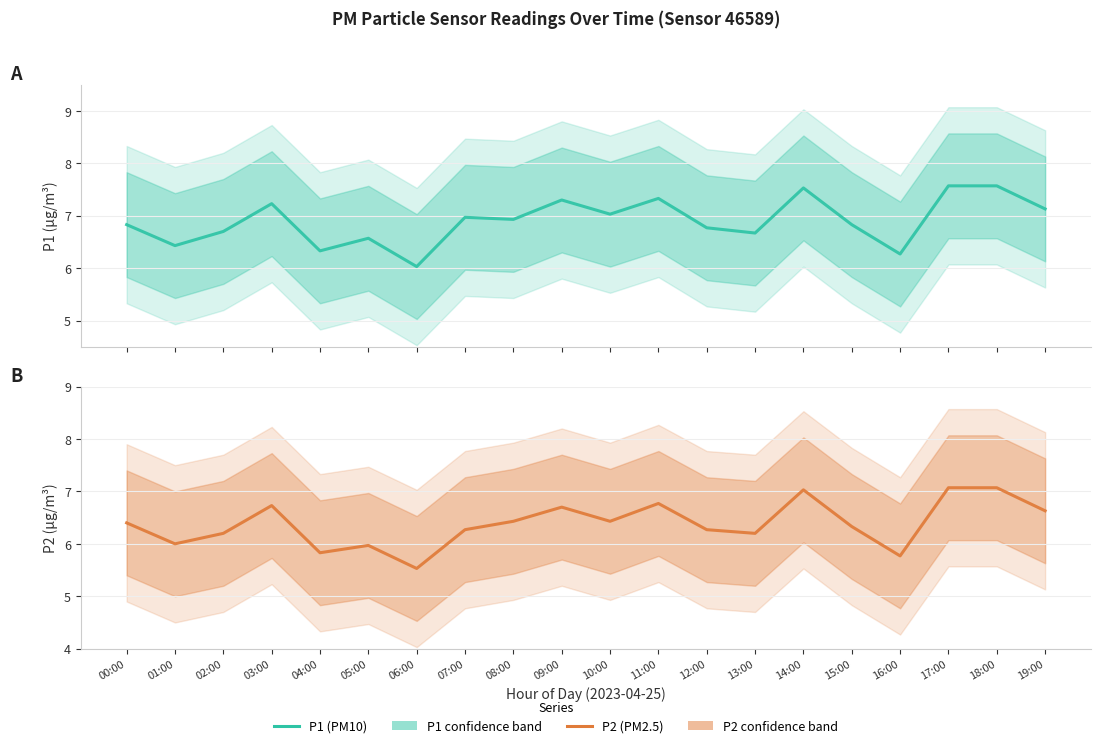

Reading left to right, transcribe all the data shown in this chart.

P1: 00:00=6.8	01:00=6.4	02:00=6.7	03:00=7.2	04:00=6.3	05:00=6.6	06:00=6.0	07:00=7.0	08:00=6.9	09:00=7.3	10:00=7.0	11:00=7.3	12:00=6.8	13:00=6.7	14:00=7.5	15:00=6.8	16:00=6.3	17:00=7.6	18:00=7.6	19:00=7.1
P2: 00:00=6.4	01:00=6.0	02:00=6.2	03:00=6.7	04:00=5.8	05:00=6.0	06:00=5.5	07:00=6.3	08:00=6.4	09:00=6.7	10:00=6.4	11:00=6.8	12:00=6.3	13:00=6.2	14:00=7.0	15:00=6.3	16:00=5.8	17:00=7.1	18:00=7.1	19:00=6.6